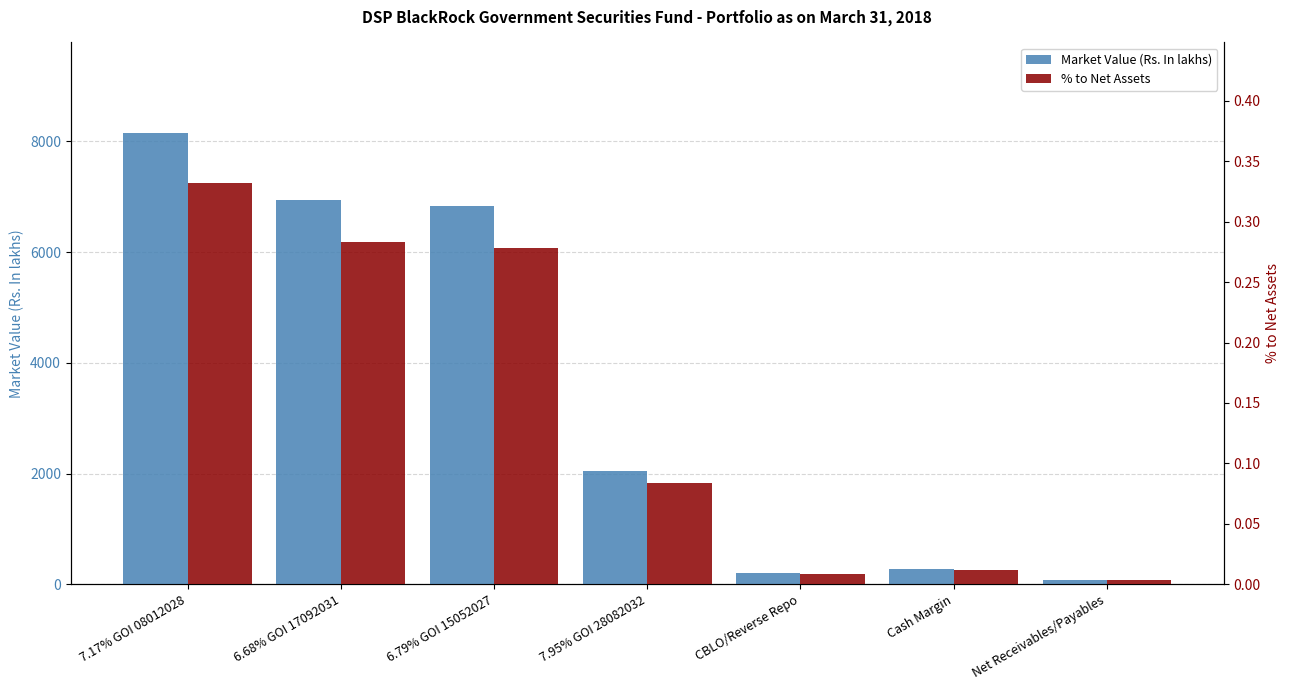

Are the bars horizontal?

No